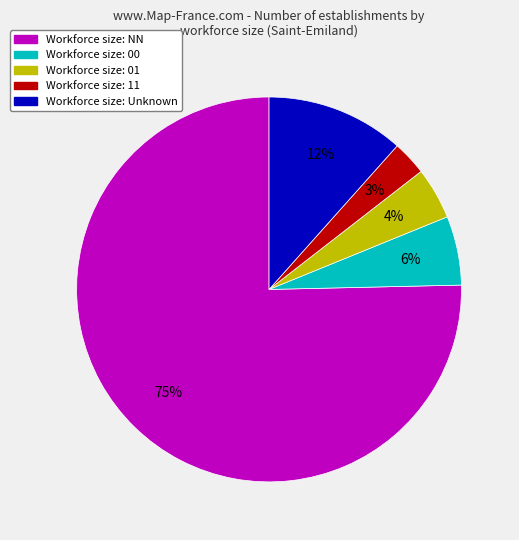

The Workforce size: NN slice represents 69% of the pie. True or false?

False